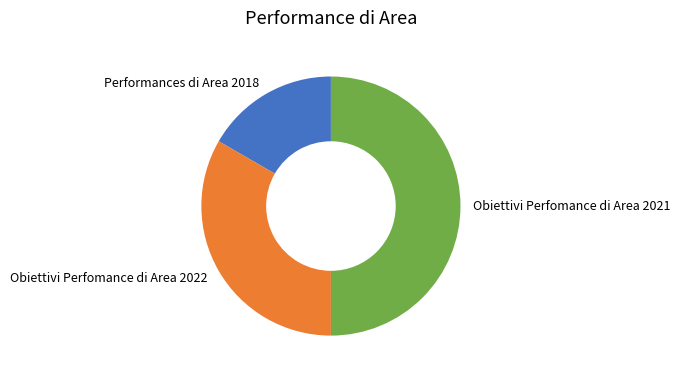

Which category has the biggest portion of the pie?

Obiettivi Perfomance di Area 2021